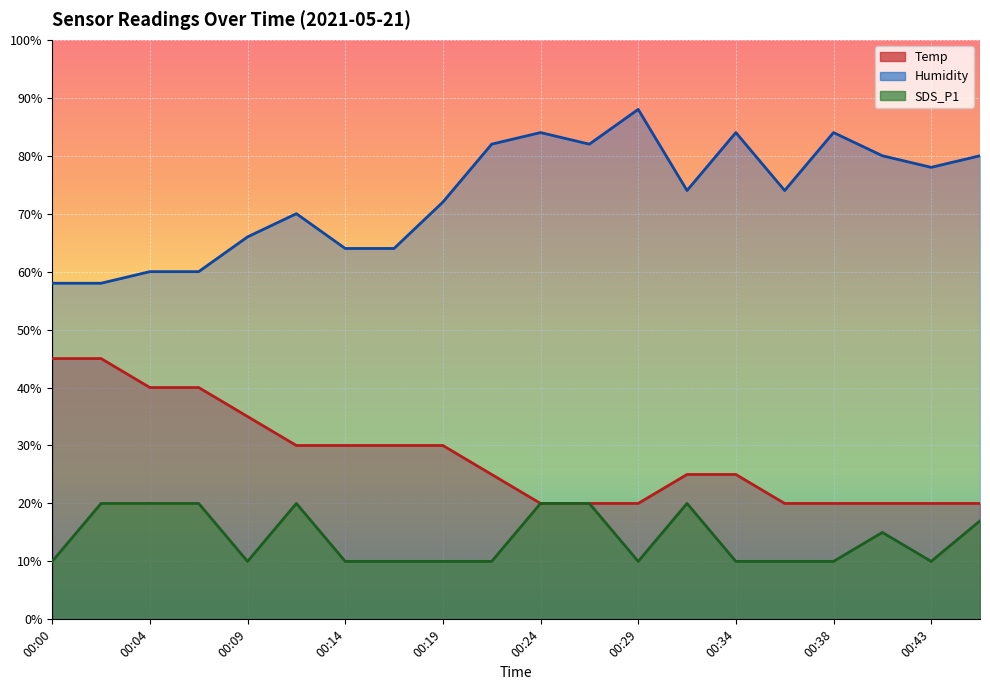

The value of Humidity at 00:12 is 40.7. True or false?

False